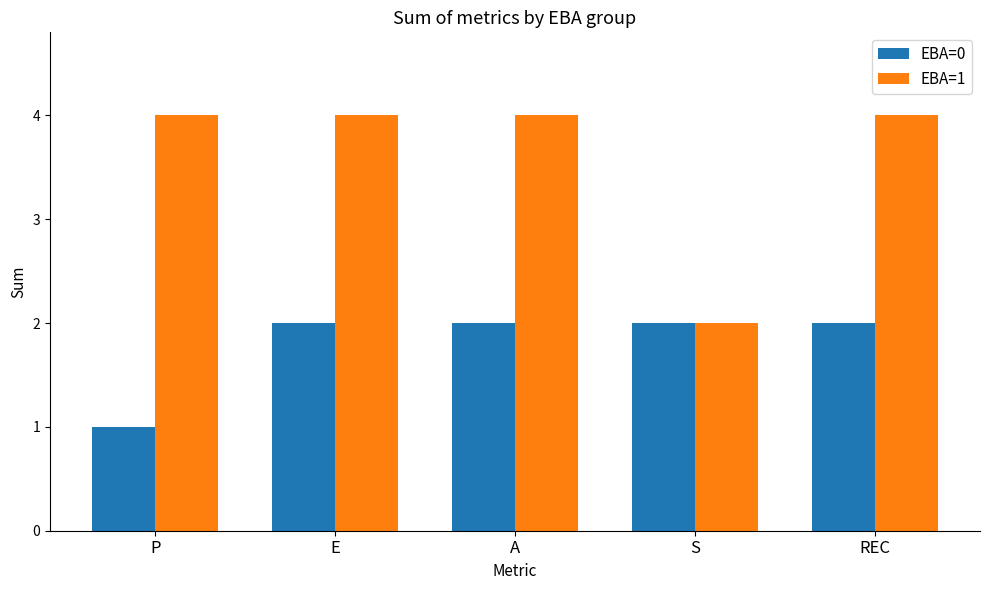

Rank the series by their maximum value, from lowest to highest.

EBA=0, EBA=1